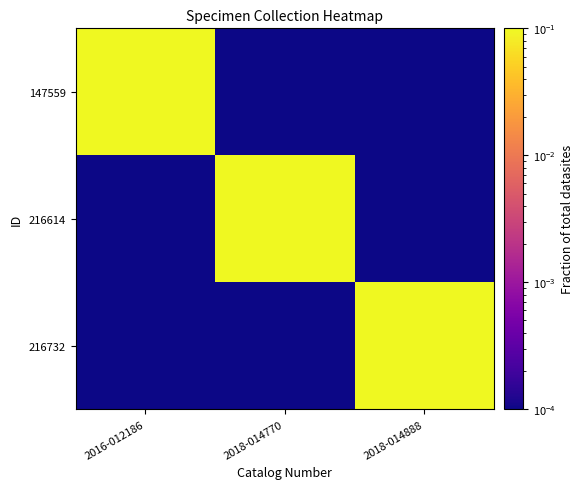

What is the total value across all series at 2016-012186?

1.0